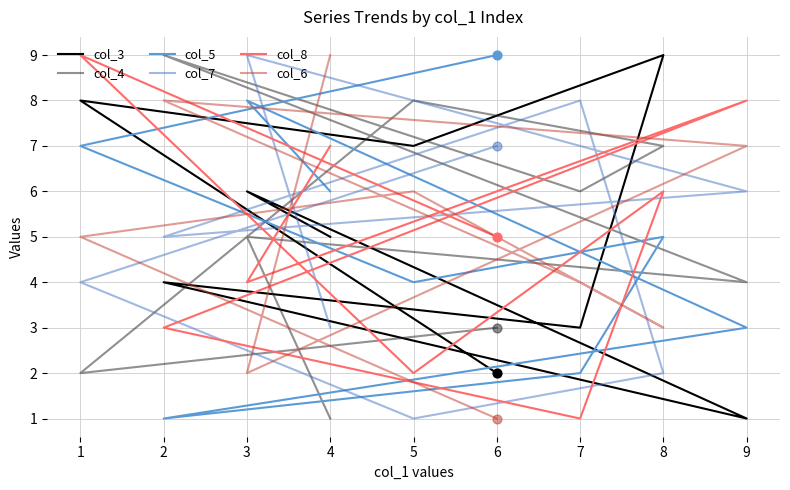

What are all the series names shown in the legend?

col_3, col_4, col_5, col_7, col_8, col_6